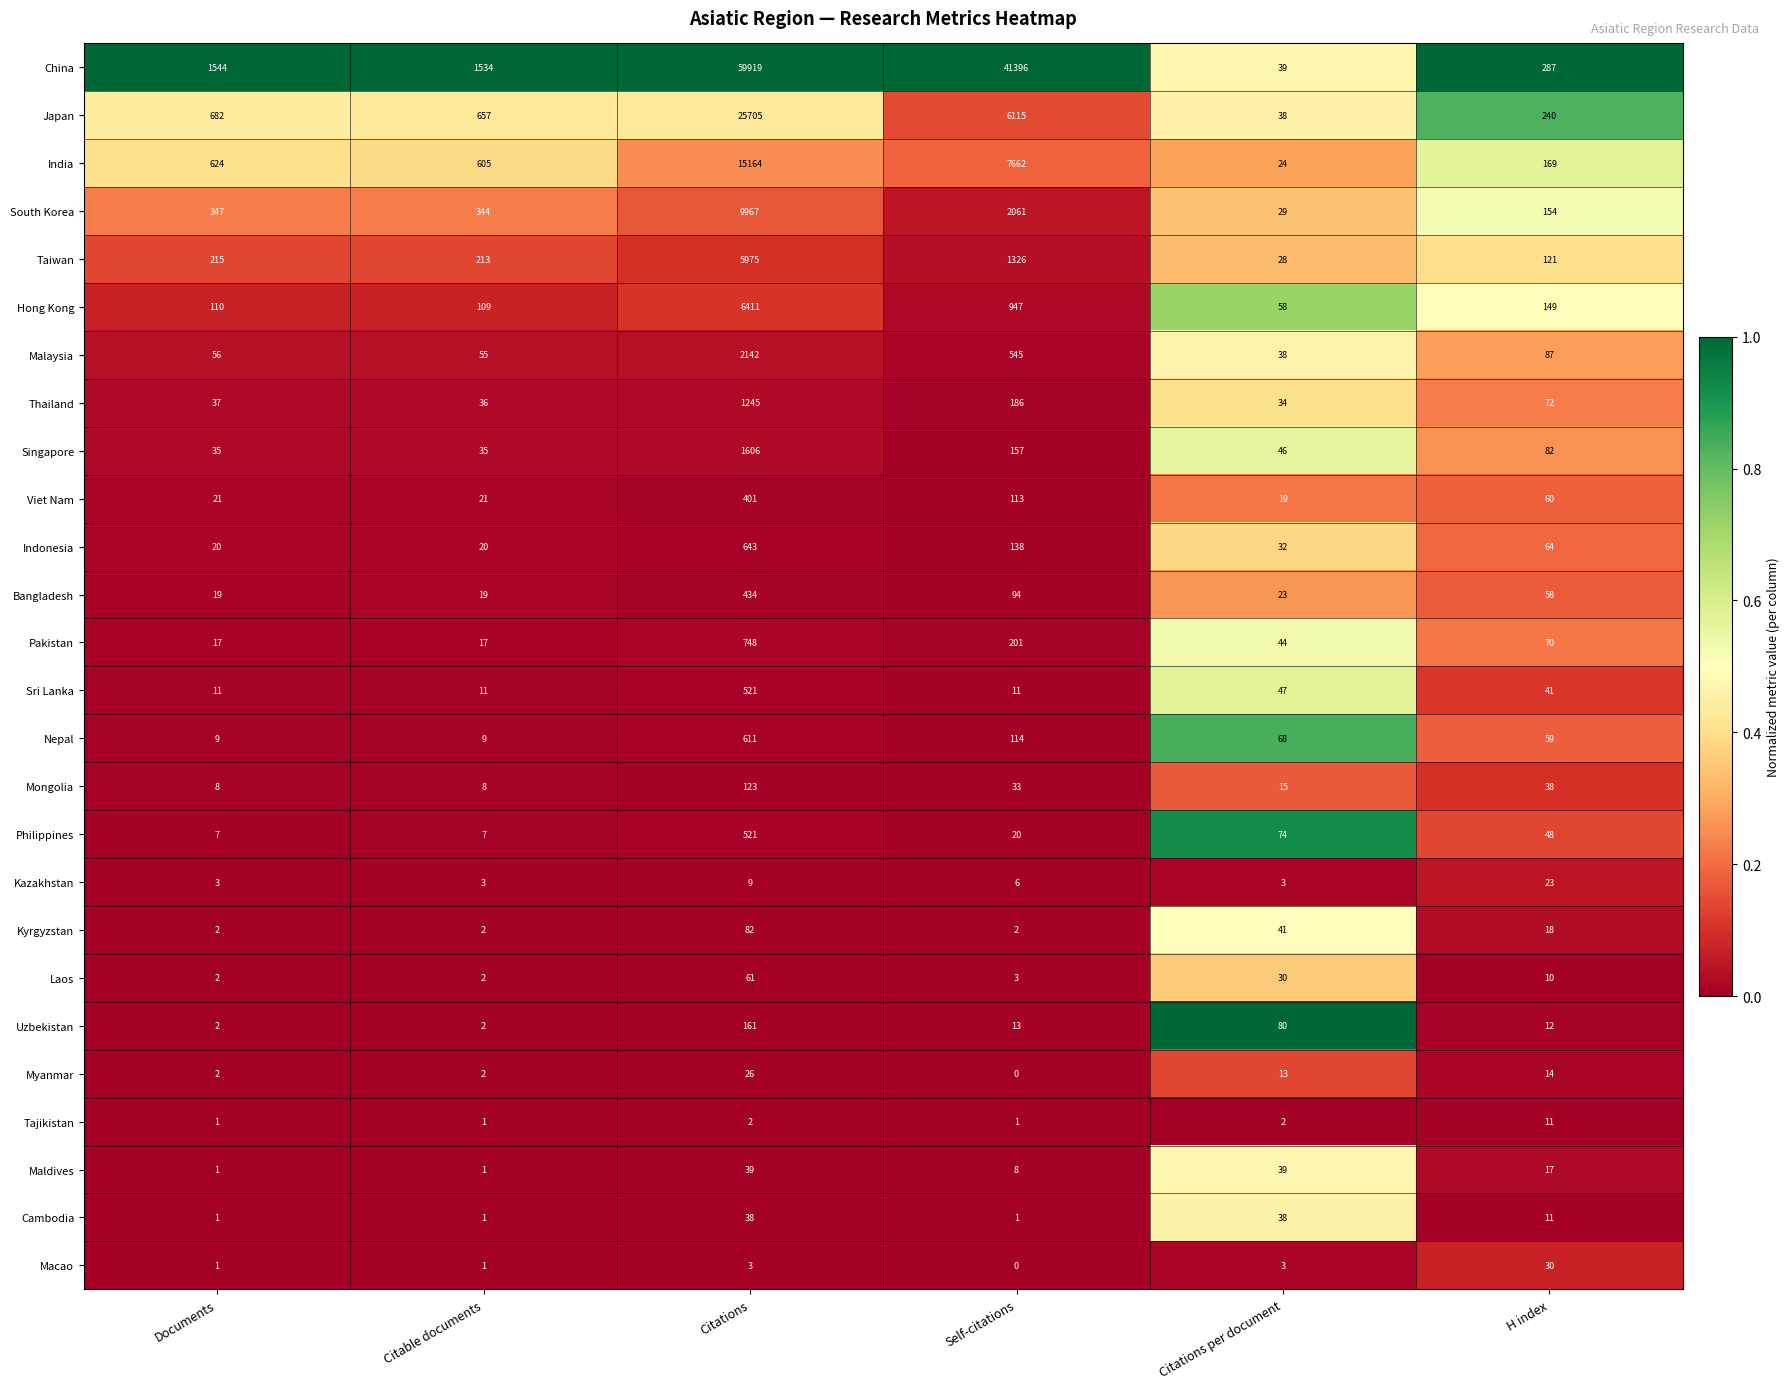

What value does the Thailand series have at Citations per document?

34